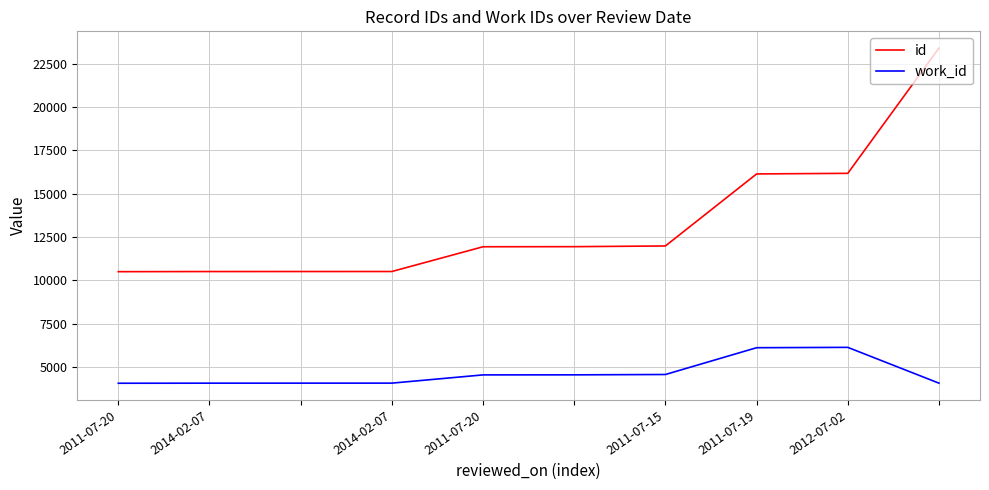

How many lines are shown in the chart?

2